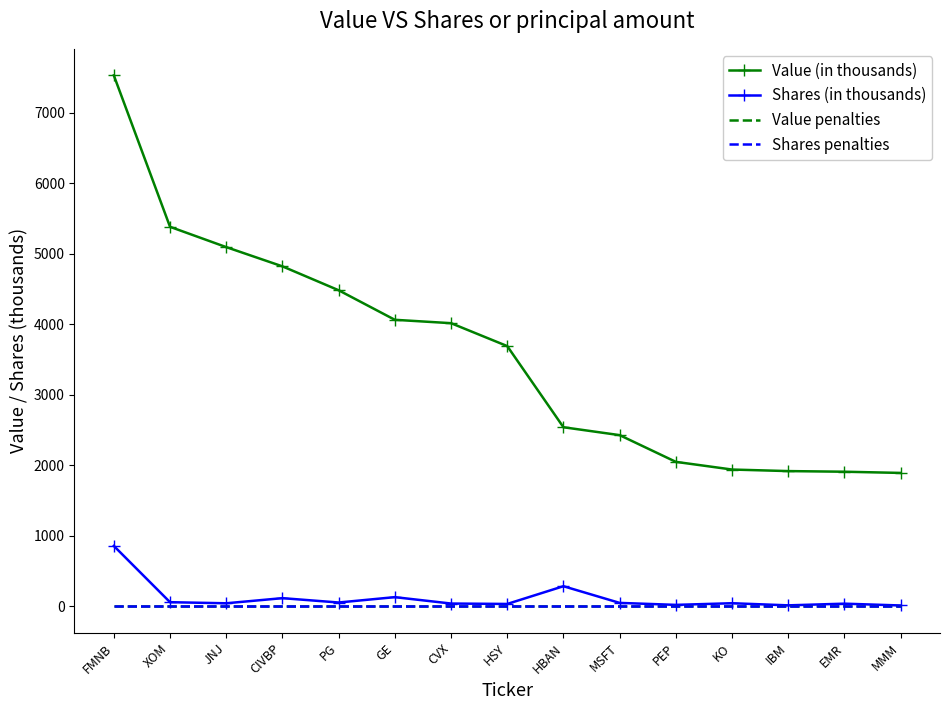

Is the value of Shares (in thousands) at JNJ greater than the value of Value (in thousands) at JNJ?

No